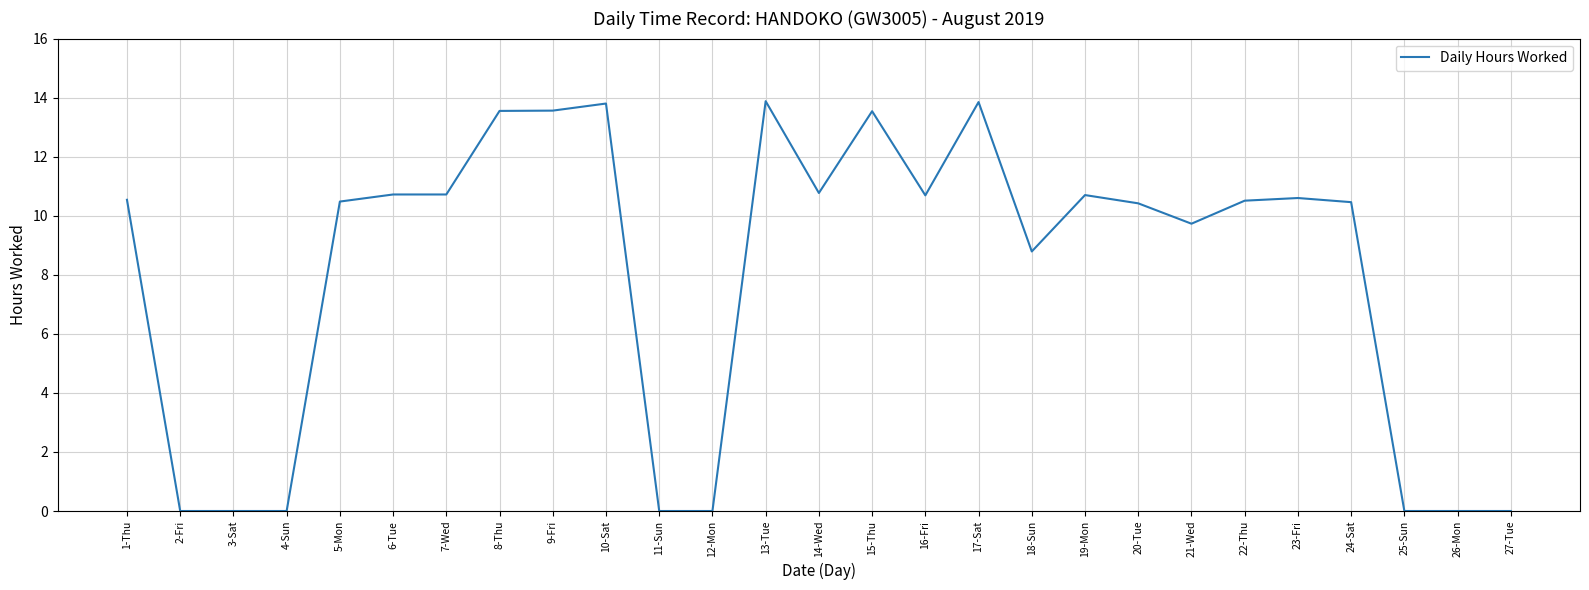

What position from the left is 27-Tue?

27